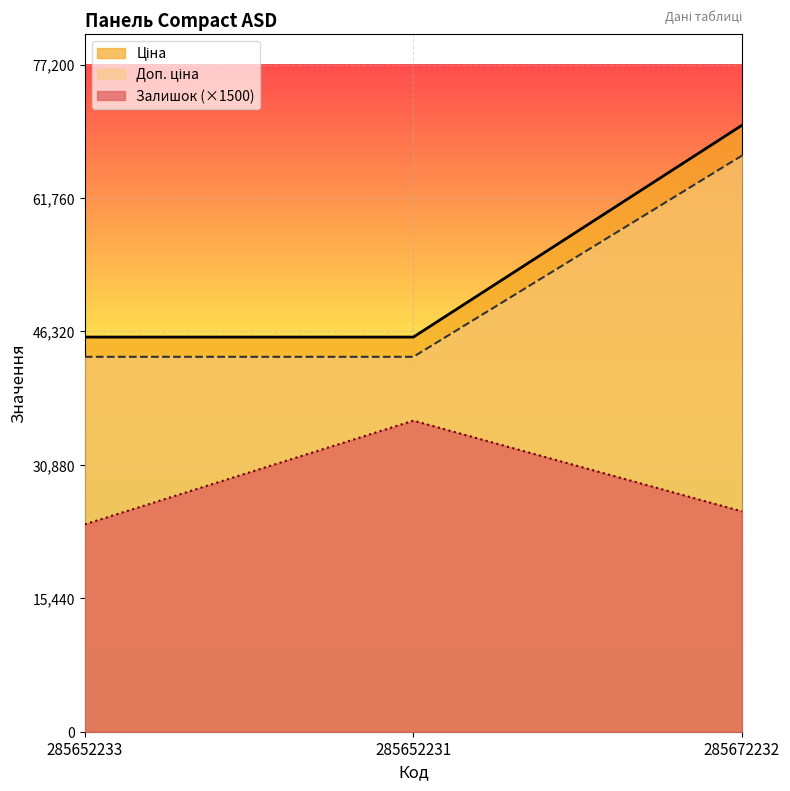

What is the difference between the highest and lowest values at 285672232?

44681.6